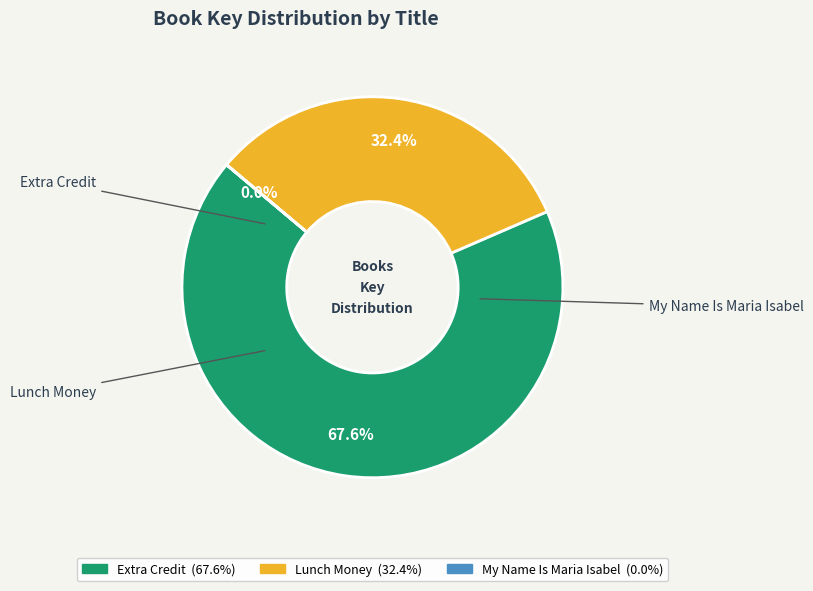

Is there any slice that represents more than half of the pie?

Yes